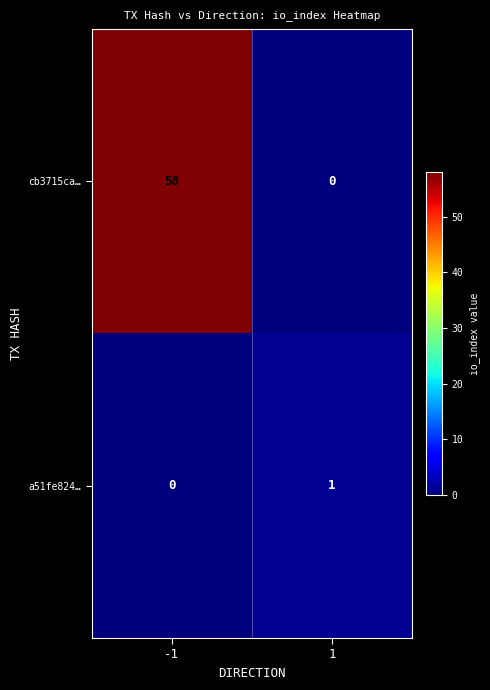

At how many categories does at least one series exceed 47?

1